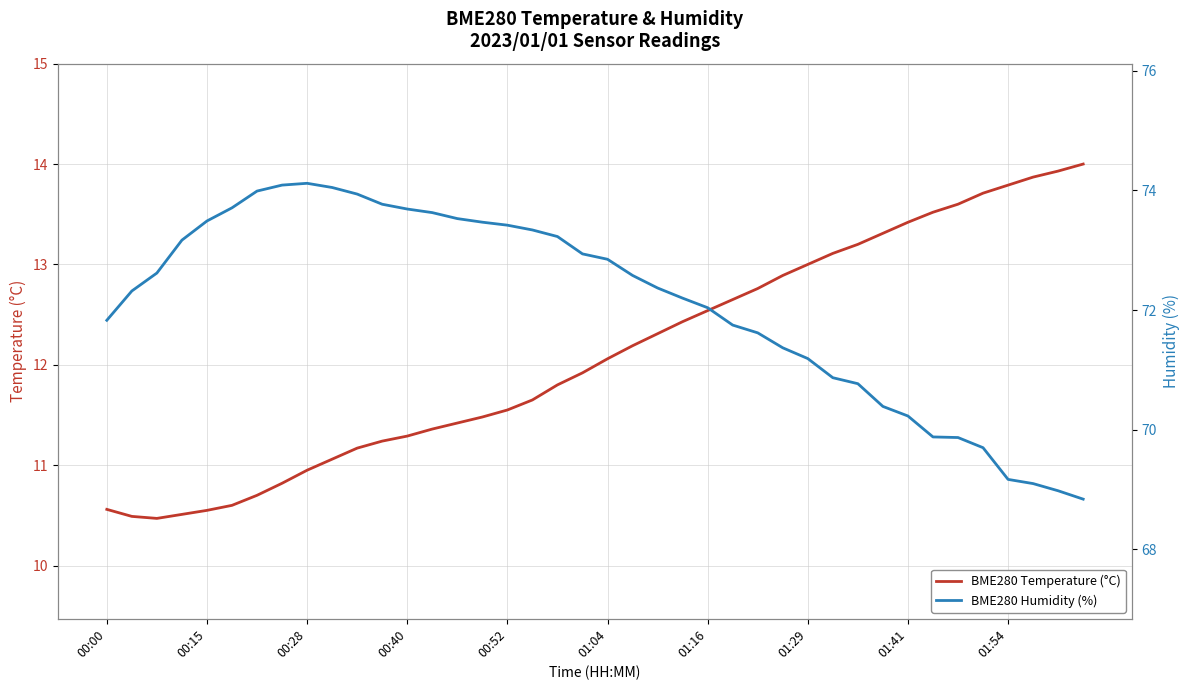

What is the difference between the maximum and second lowest values in the BME280 Humidity (%) series?

5.1